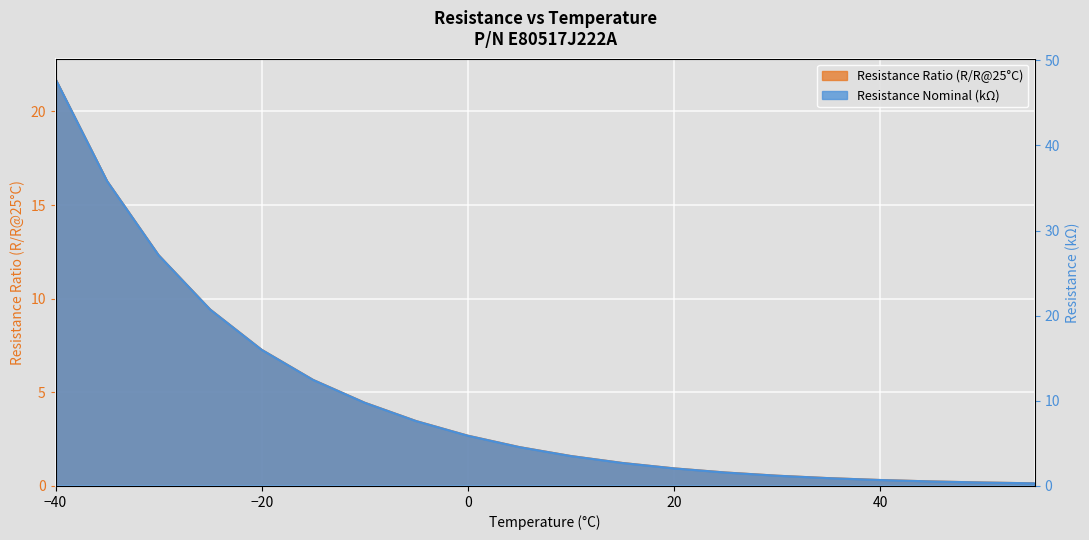

How many lines are shown in the chart?

2